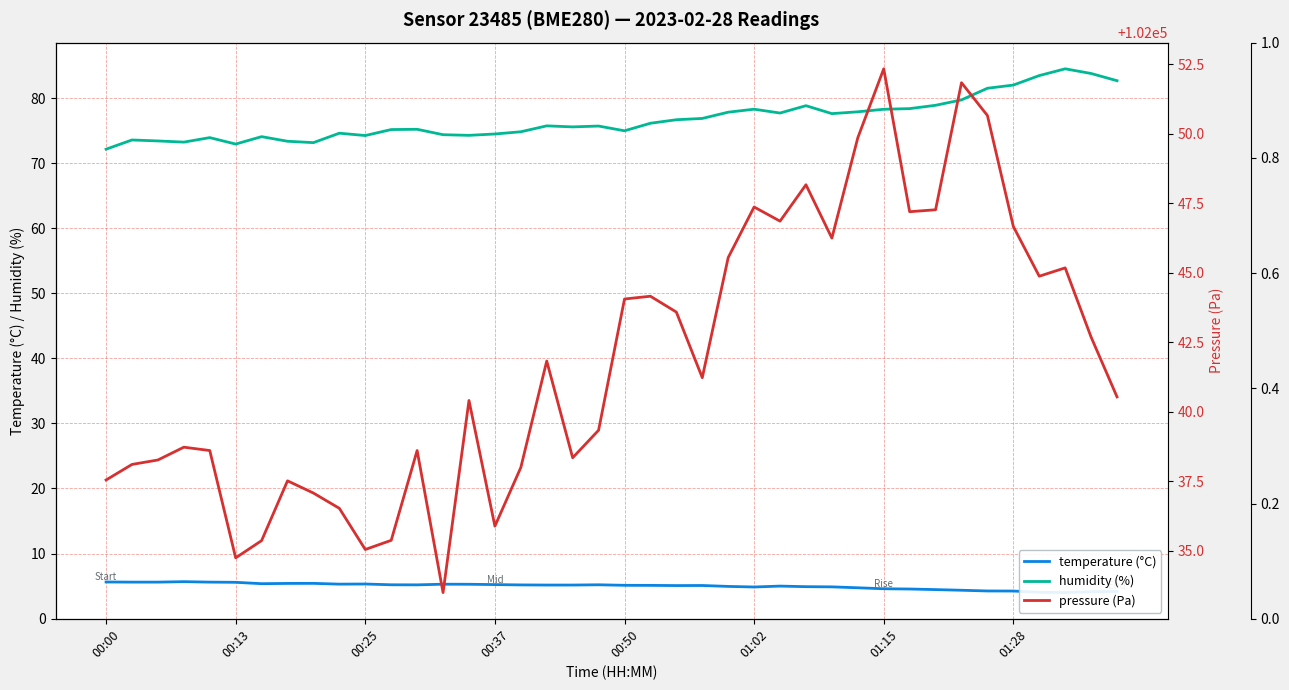

What is the spread (max minus min) of values at 22?

102038.5